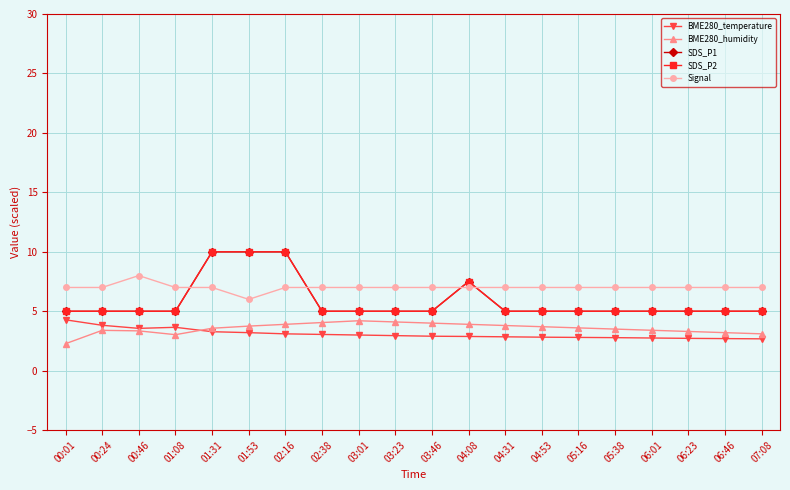

Reading left to right, what are all the values shown in this chart?

BME280_temperature: 4.3	3.8	3.6	3.6	3.3	3.2	3.1	3.1	3.0	2.9	2.9	2.9	2.9	2.8	2.8	2.8	2.8	2.7	2.7	2.7
BME280_humidity: 2.3	3.4	3.4	3.0	3.6	3.8	3.9	4.0	4.2	4.1	4.0	3.9	3.8	3.7	3.6	3.5	3.4	3.3	3.2	3.1
SDS_P1: 5.0	5.0	5.0	5.0	10.0	10.0	10.0	5.0	5.0	5.0	5.0	7.5	5.0	5.0	5.0	5.0	5.0	5.0	5.0	5.0
SDS_P2: 5.0	5.0	5.0	5.0	10.0	10.0	10.0	5.0	5.0	5.0	5.0	7.5	5.0	5.0	5.0	5.0	5.0	5.0	5.0	5.0
Signal: 7.0	7.0	8.0	7.0	7.0	6.0	7.0	7.0	7.0	7.0	7.0	7.0	7.0	7.0	7.0	7.0	7.0	7.0	7.0	7.0